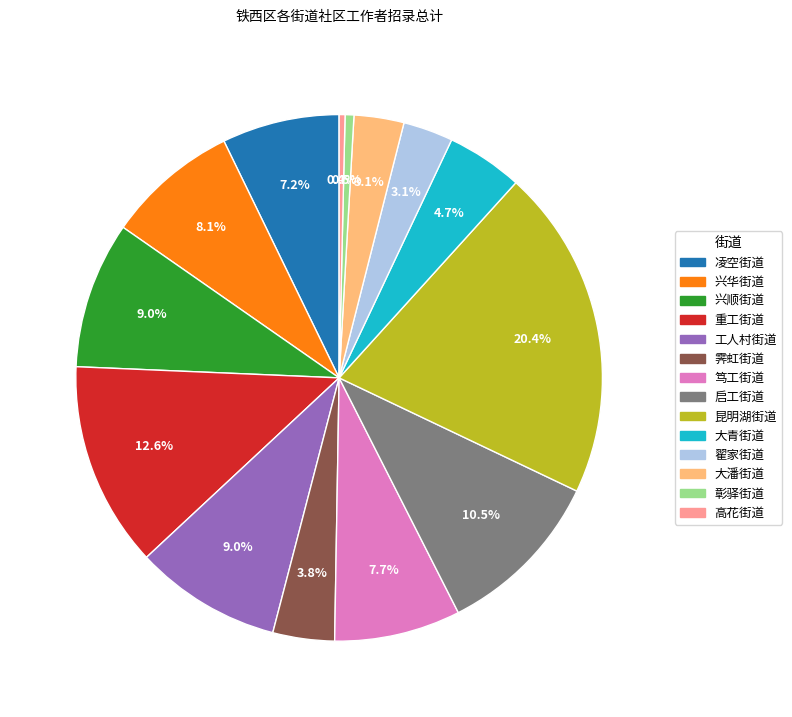

Which category has the biggest portion of the pie?

昆明湖街道